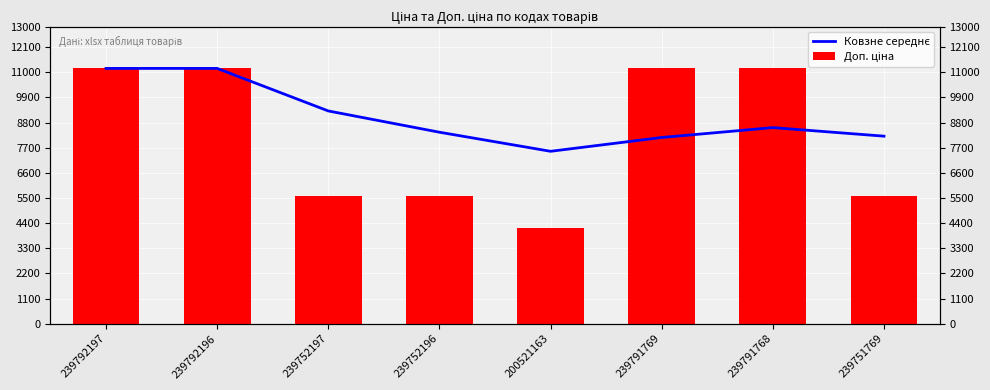

Reading left to right, what are all the values shown in this chart?

Ковзне середнє: 239792197=11169.0	239792196=11169.0	239752197=9307.7	239752196=8377.0	200521163=7542.6	239791769=8147.0	239791768=8578.7	239751769=8204.5
Доп. ціна: 239792197=11169.0	239792196=11169.0	239752197=5585.0	239752196=5585.0	200521163=4205.0	239791769=11169.0	239791768=11169.0	239751769=5585.0